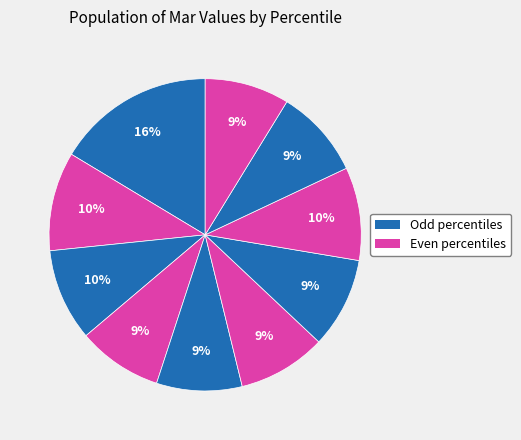

How many slices are in this pie chart?

10